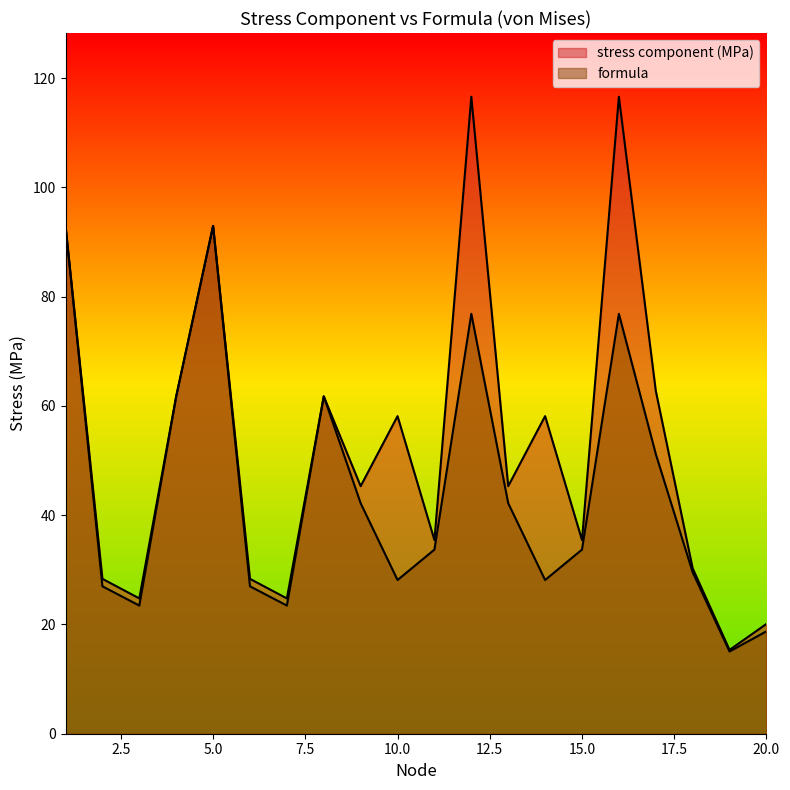

Which series has the largest total across all categories?

stress component (MPa)